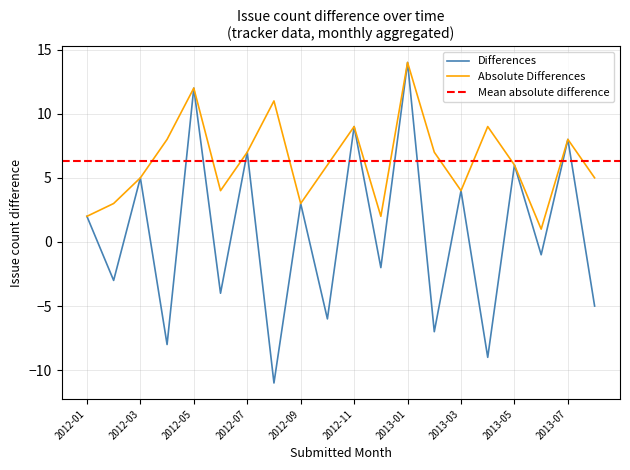

At how many categories does at least one series exceed 3?

15